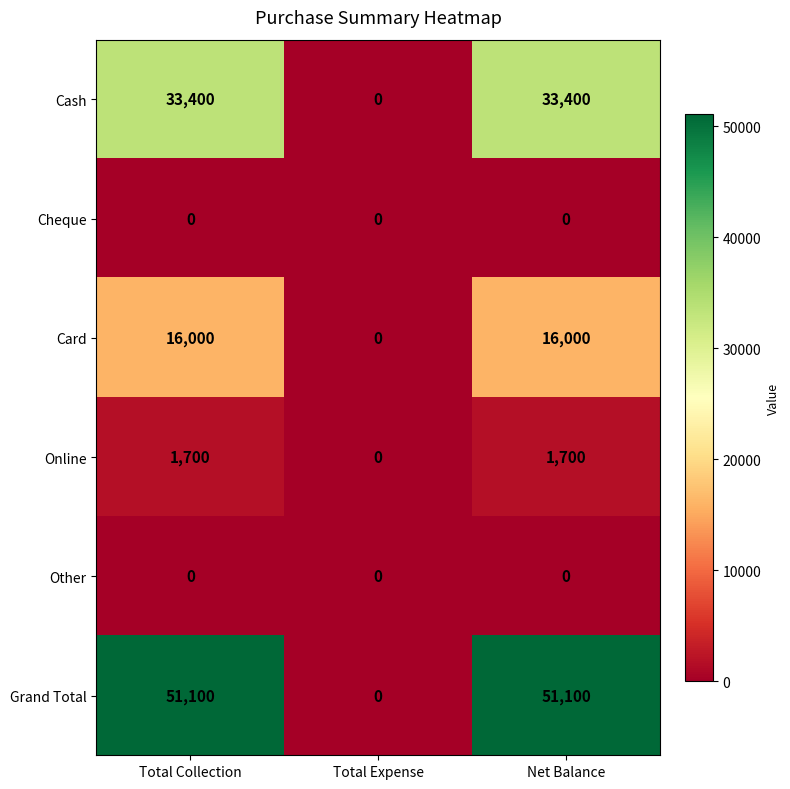

How many series are shown in this chart?

6